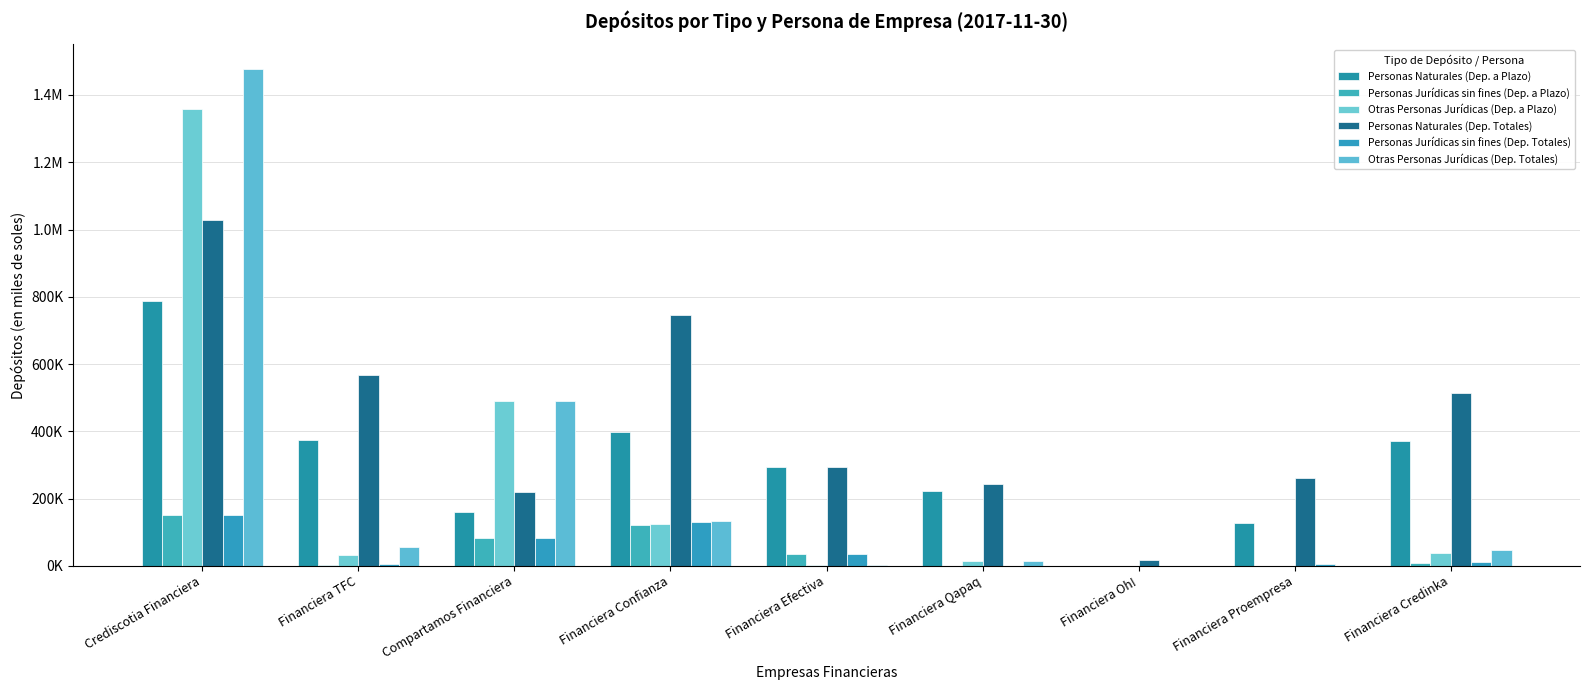

What is the sum of all Personas Naturales (Dep. a Plazo) values?

2734179.1